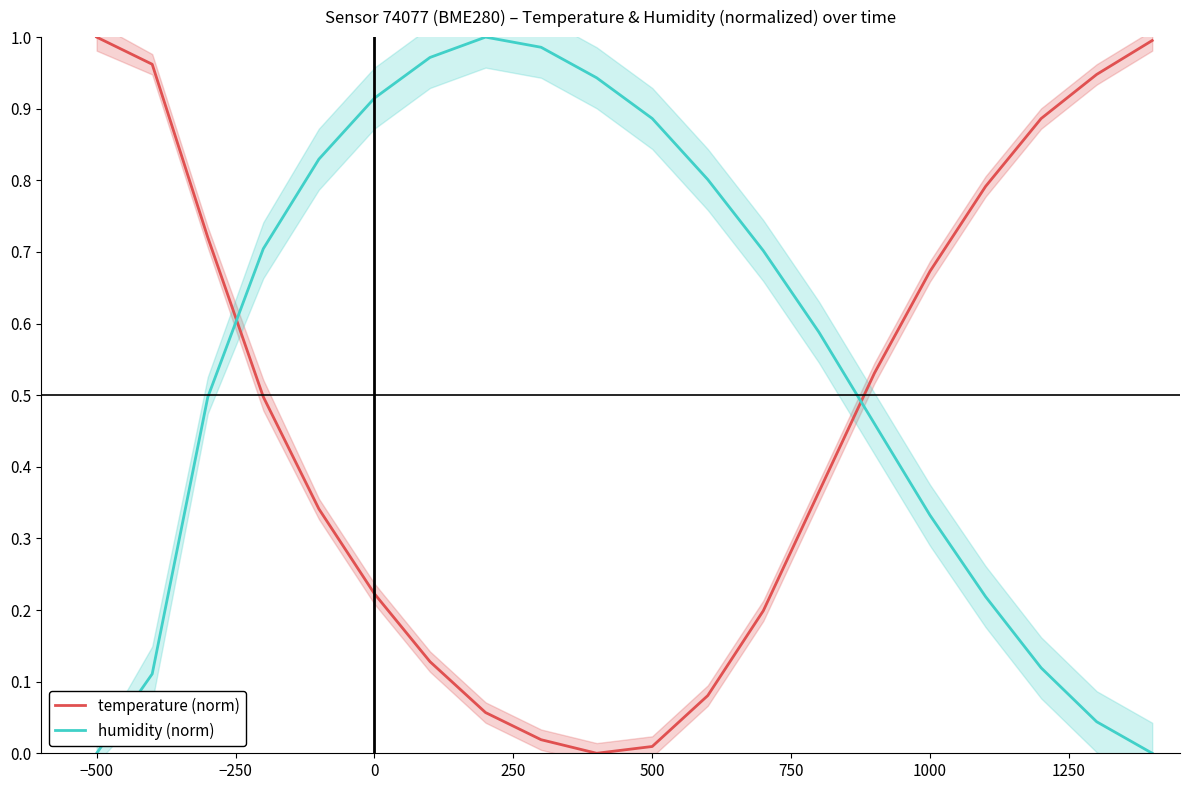

True or false: temperature (norm) and humidity (norm) intersect in this chart.

True